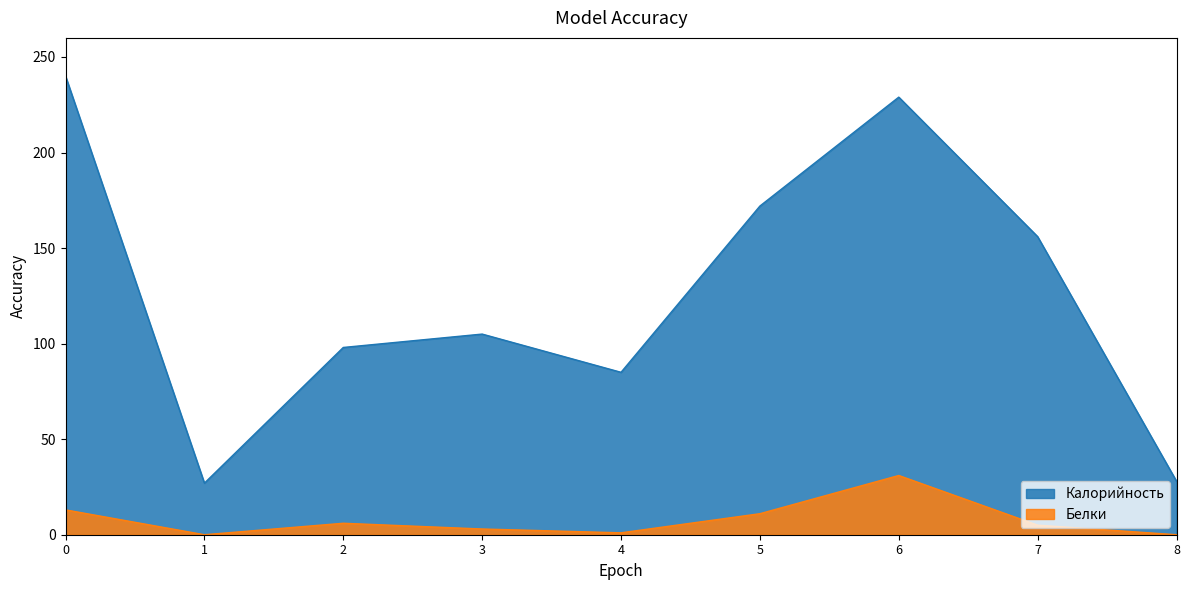

What is the difference between the maximum and second lowest values in the Белки series?

31